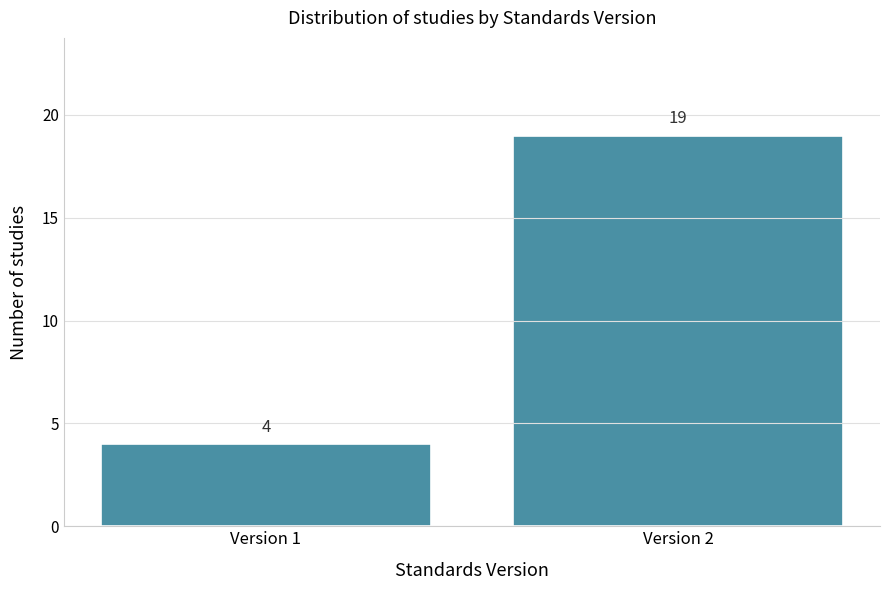

Reading right to left, extract all data points from this chart.

19	4